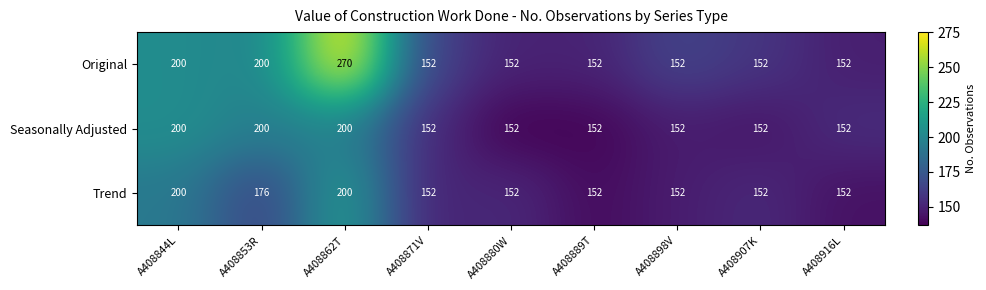

What is the difference between the highest and lowest values at A408862T?

70